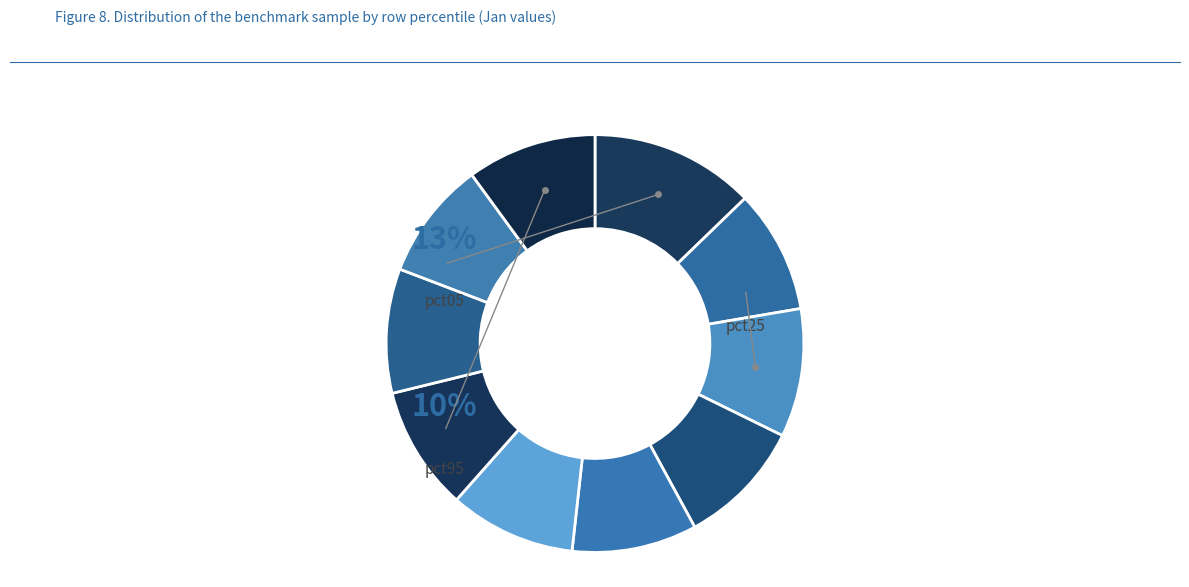

Which category has the biggest portion of the pie?

pct05